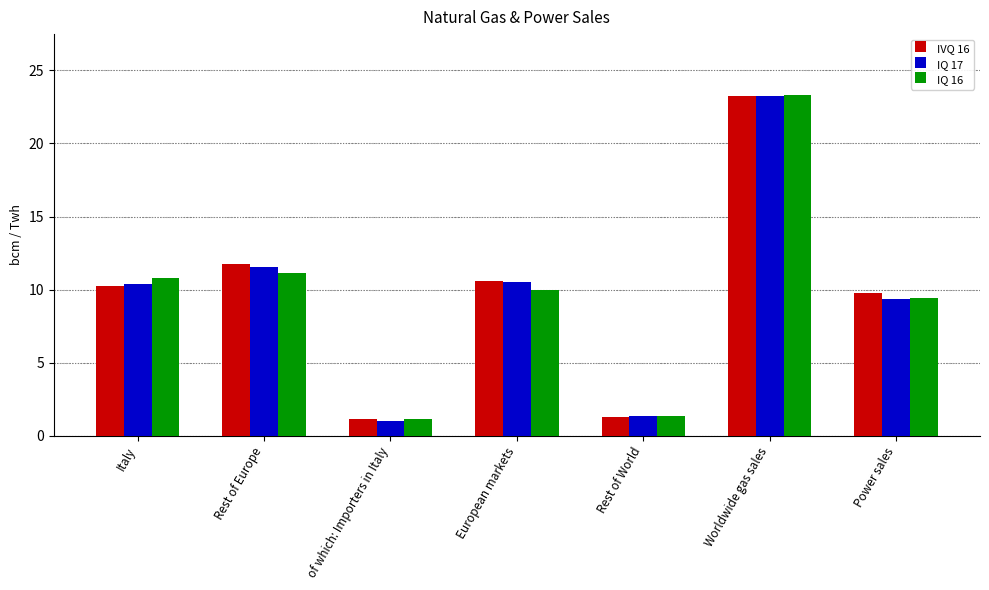

What is the minimum value for IQ 16?

1.1